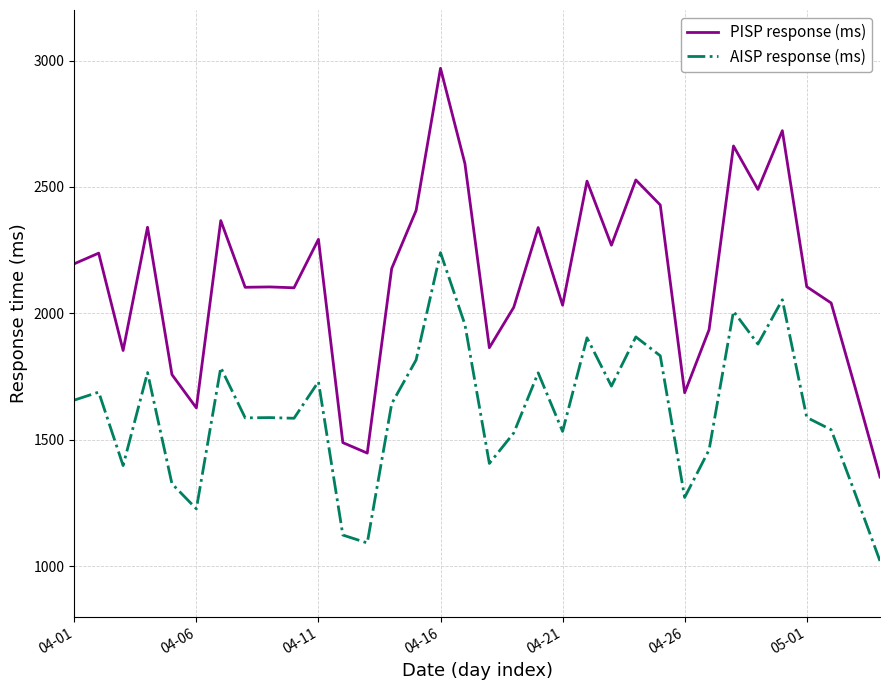

Which series has the largest range (max minus min)?

PISP response (ms)